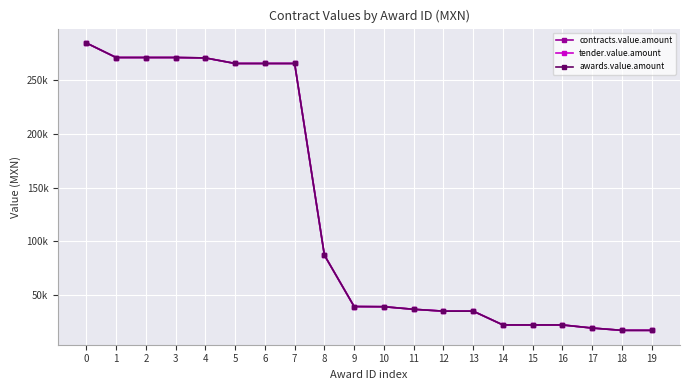

Is it true that contracts.value.amount equals 4975.8 at 18?

False